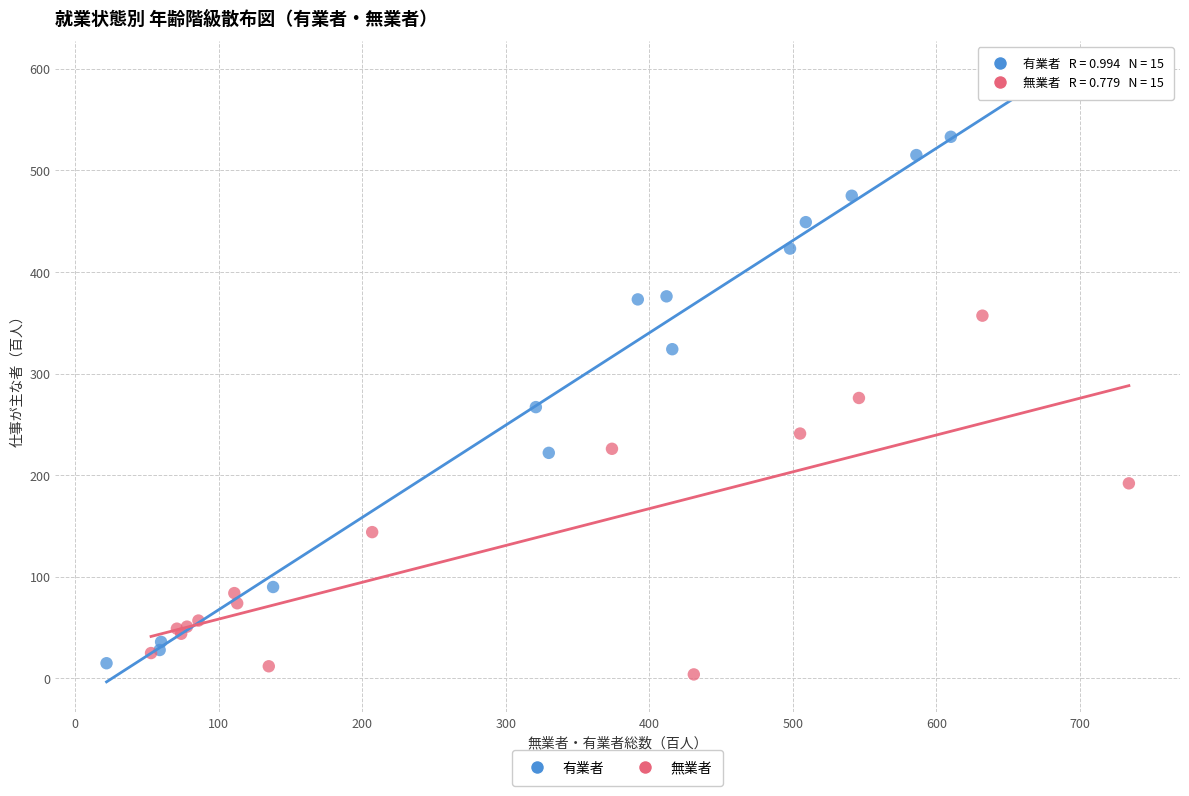

Which series contains the lowest Y value?

無業者